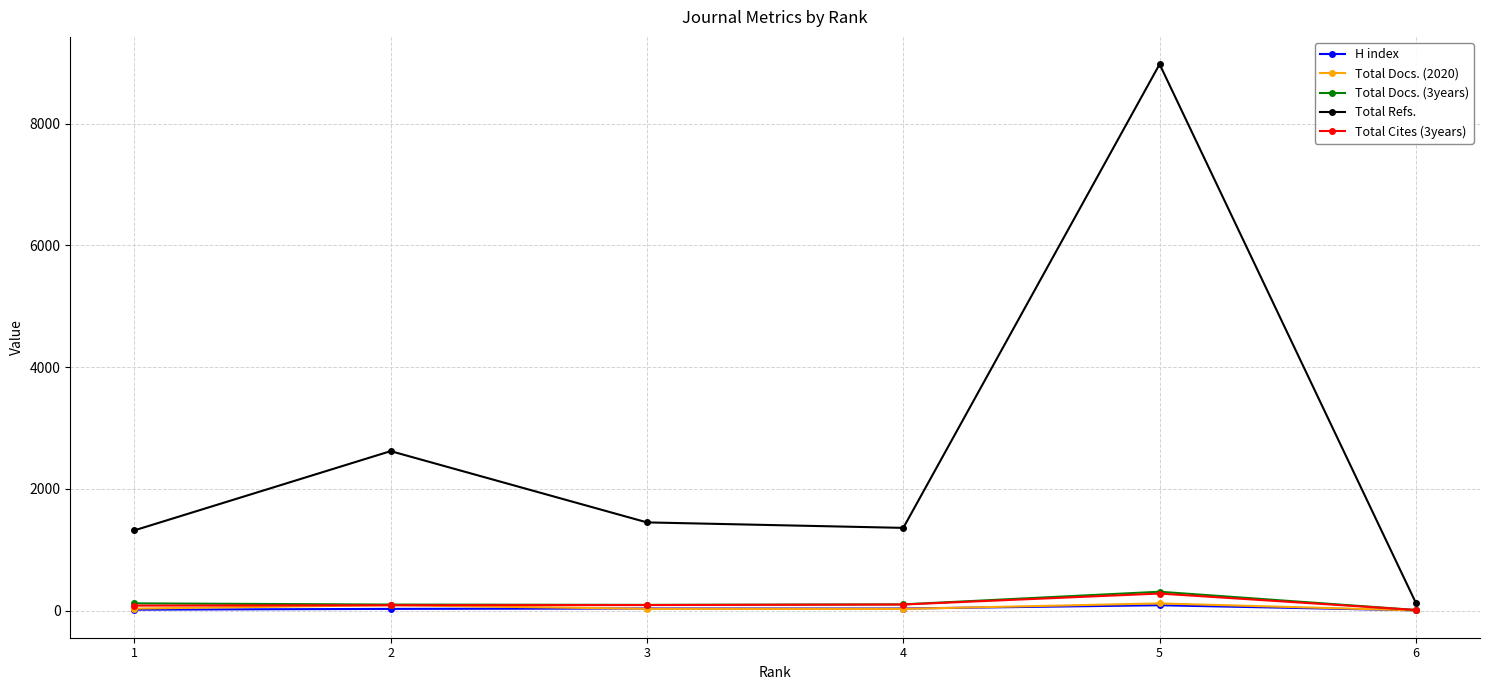

The value of Total Docs. (3years) at 5 is 309. True or false?

True